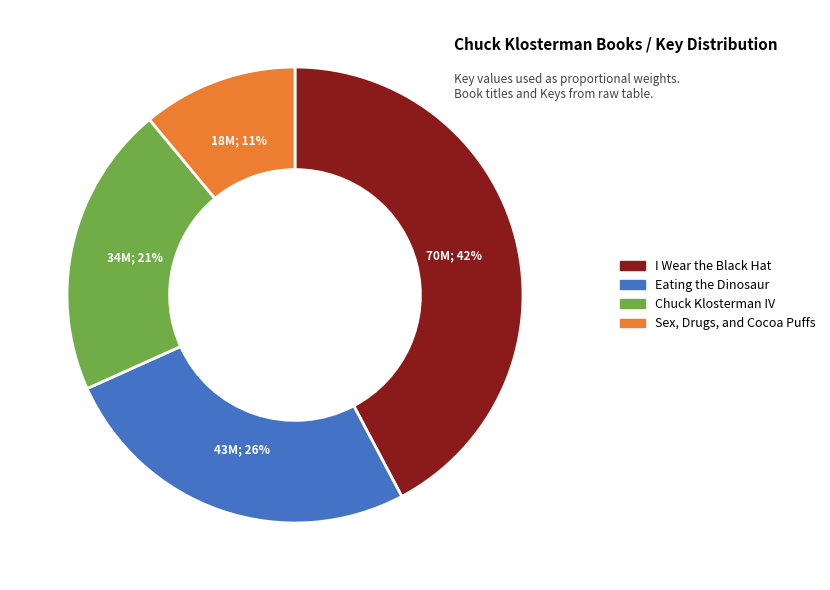

How many slices are in this pie chart?

4